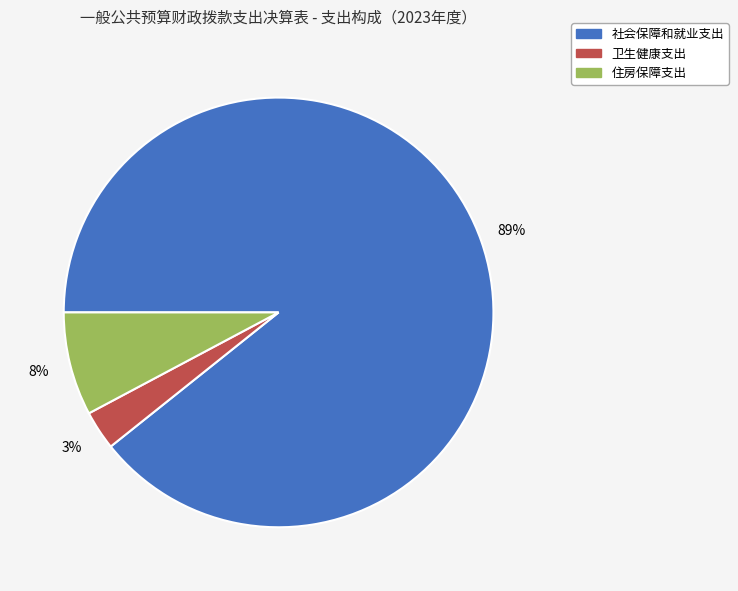

Count the number of slices in the pie.

3